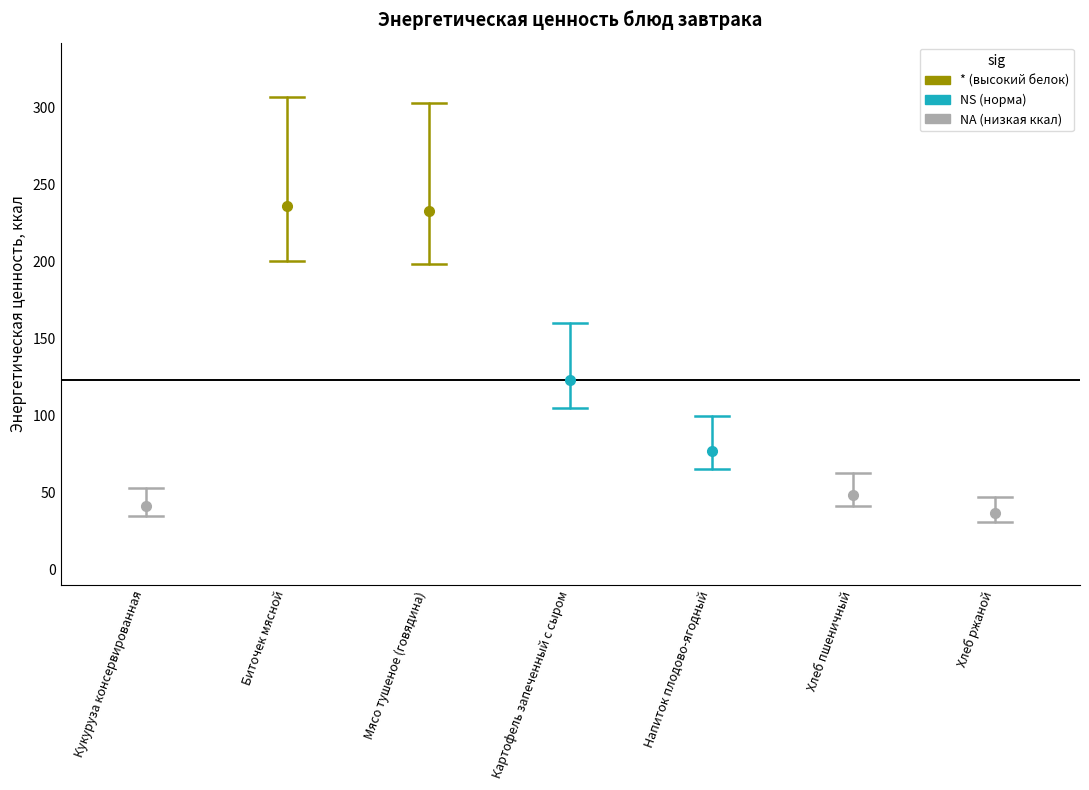

What is the ratio of the value at Биточек мясной to the value at Хлеб пшеничный?

4.9